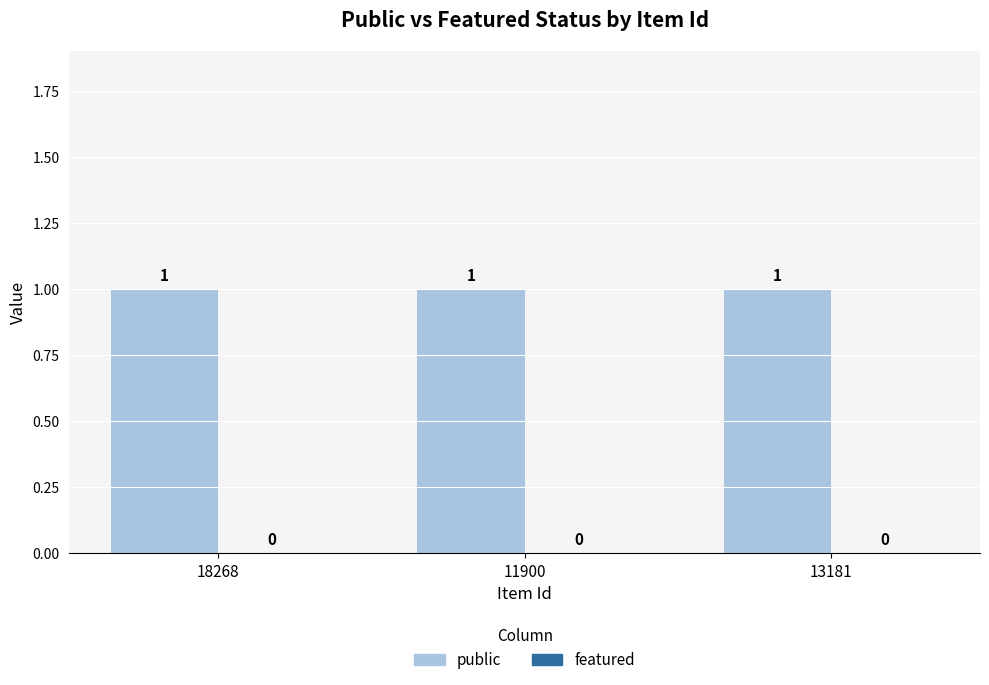

Reading right to left, list all the values displayed in this chart.

public: 1	1	1
featured: 0	0	0